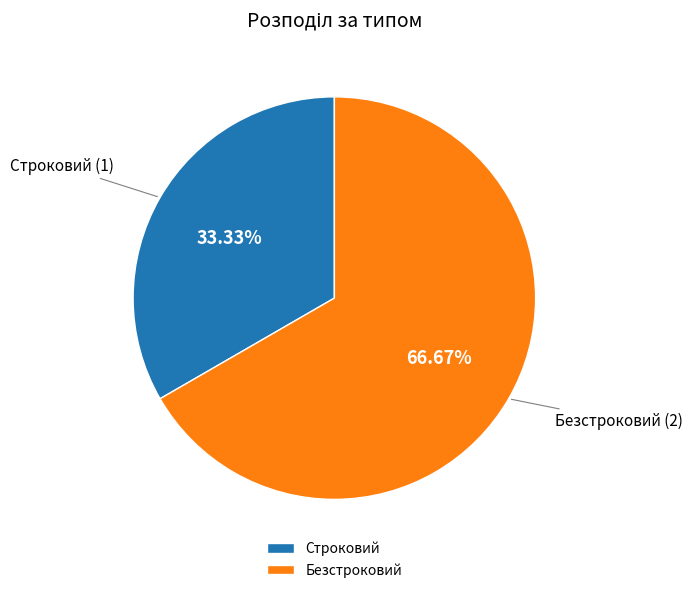

To the nearest percent, what is the average slice percentage?

50%